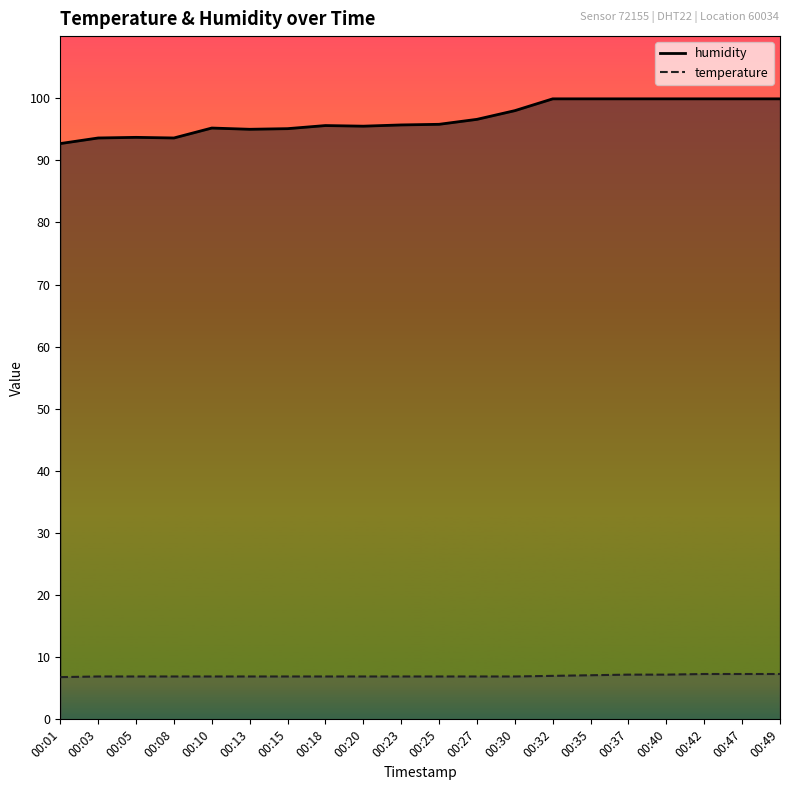

List the labels in order of temperature value, smallest first.

00:01, 00:03, 00:05, 00:08, 00:10, 00:13, 00:15, 00:18, 00:20, 00:23, 00:25, 00:27, 00:30, 00:32, 00:35, 00:37, 00:40, 00:42, 00:47, 00:49